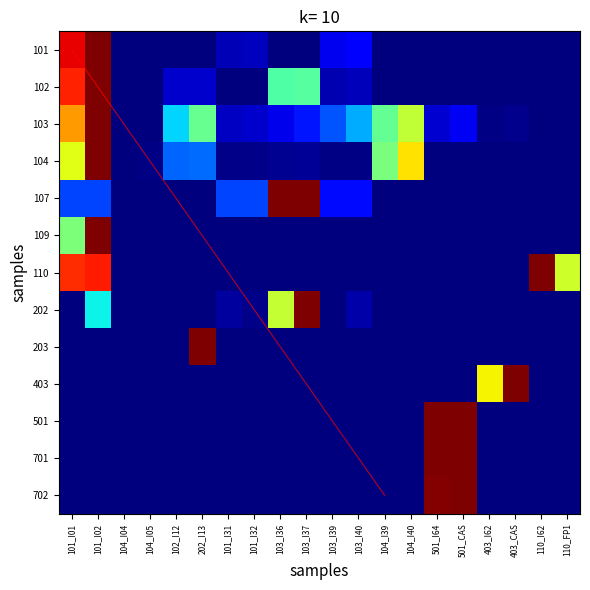

The value of 107 at 101_I32 is 0.3. True or false?

False